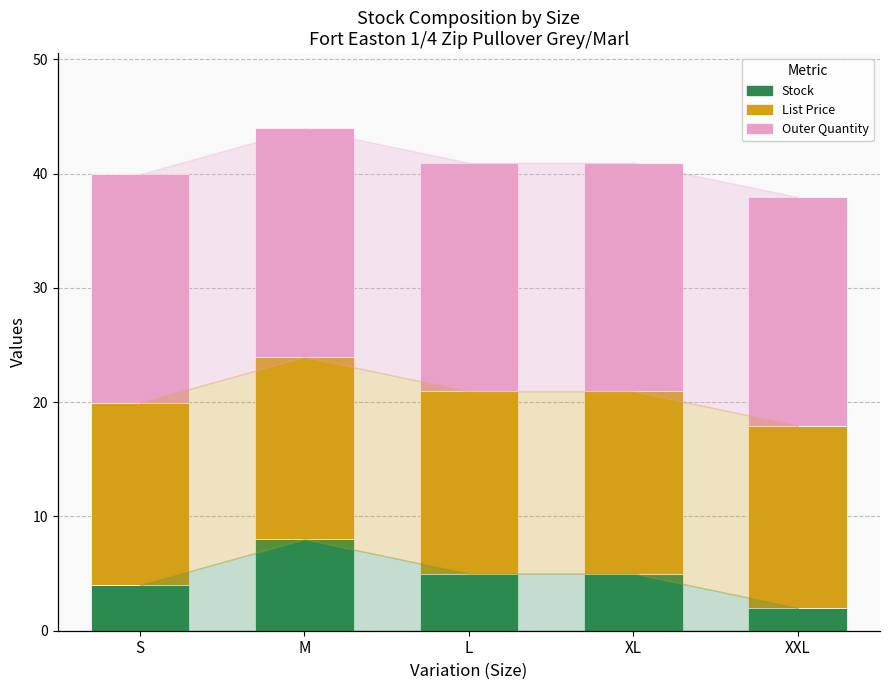

What is the smallest value displayed?

2.0